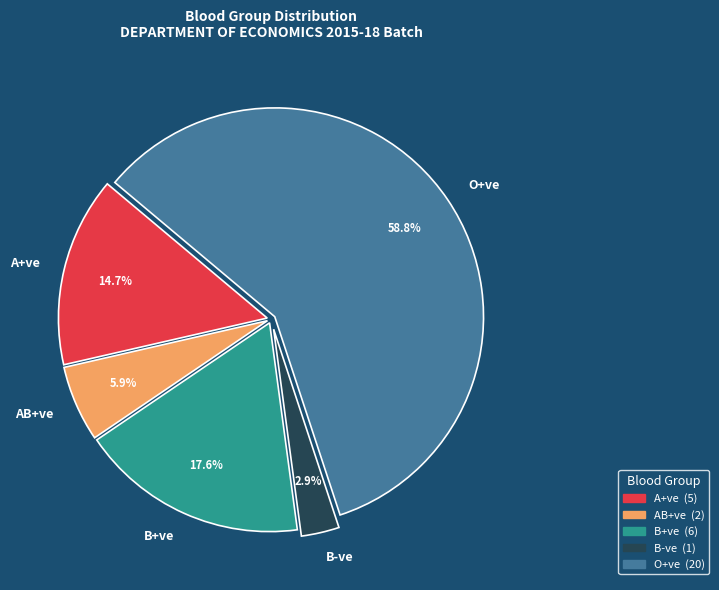

To the nearest percent, what is the difference between the A+ve and B-ve slice percentages?

12%